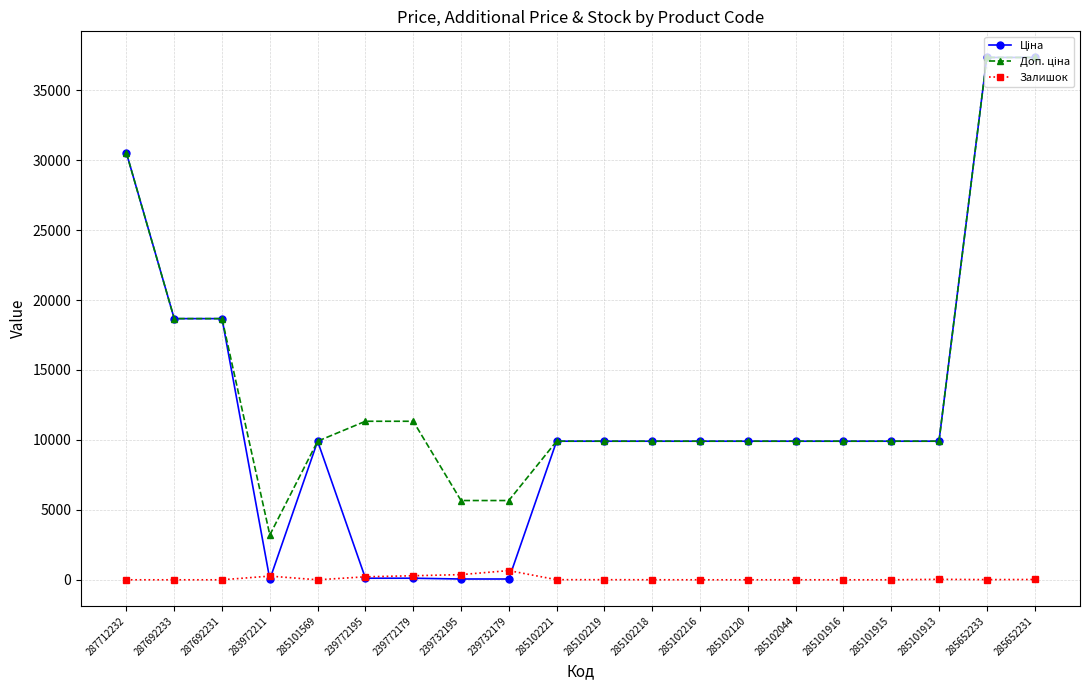

What is the label of the 8th point from the right?

285102216